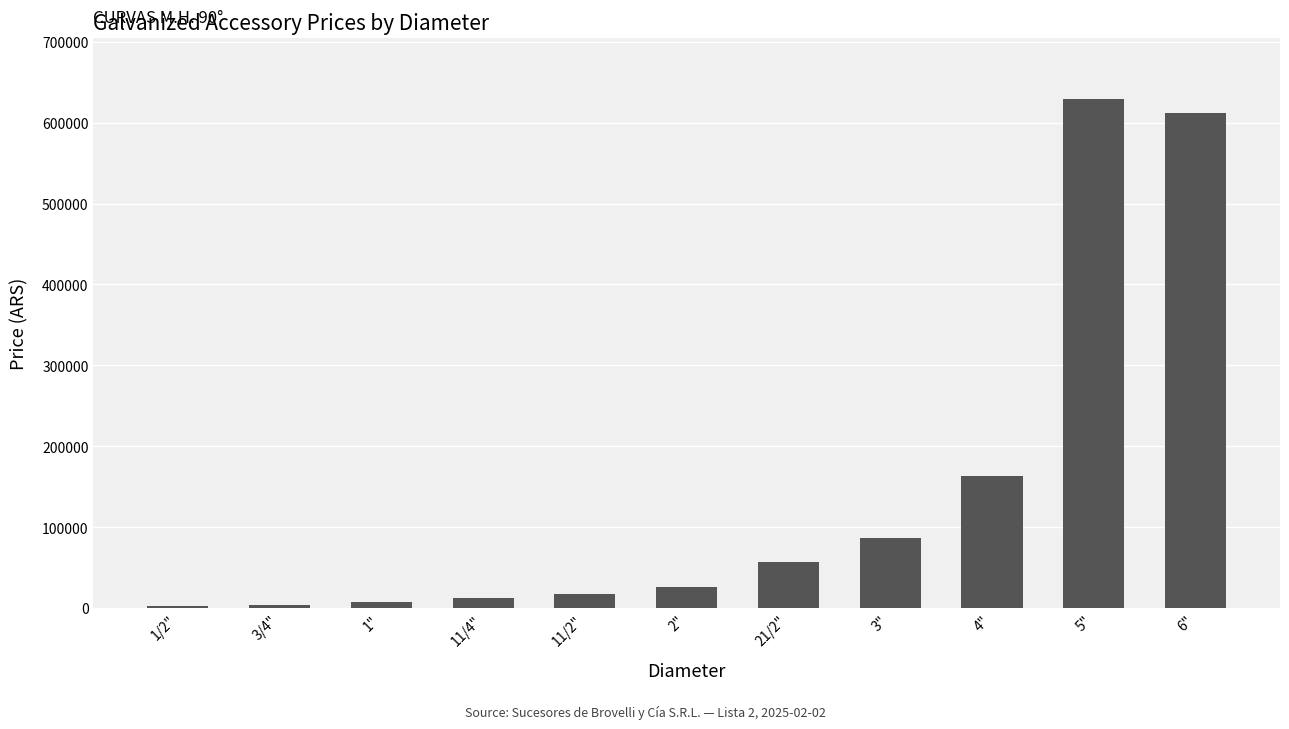

Which has a higher value, 6" or 3"?

6"